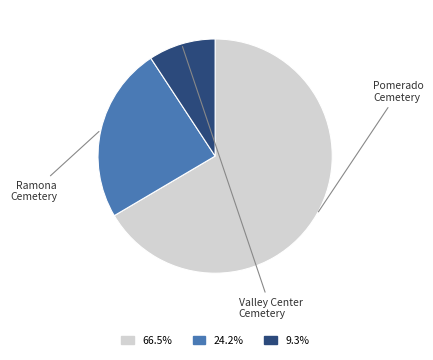

Does any single category account for the majority?

Yes